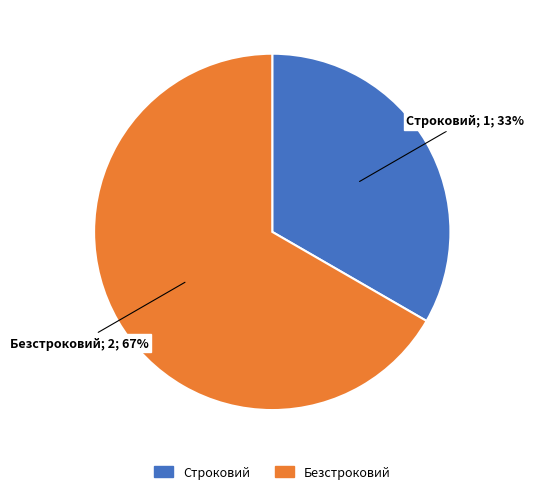

Which category accounts for the majority?

Безстроковий